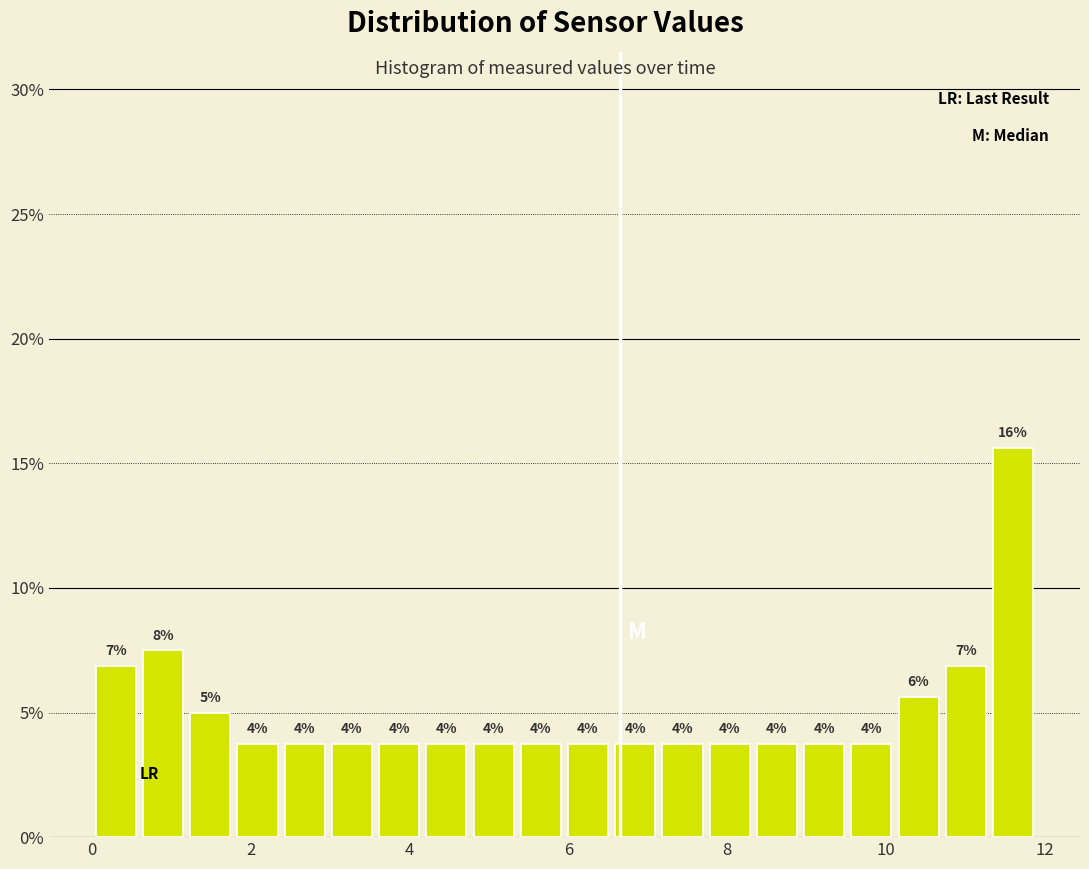

Read against the x-axis, roughly where is the centre of the tallest bar?

11.6